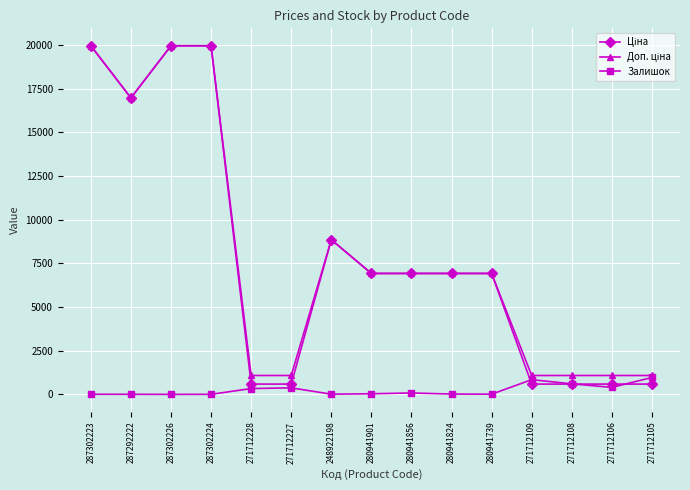

What is the maximum value shown in the chart?

19964.2